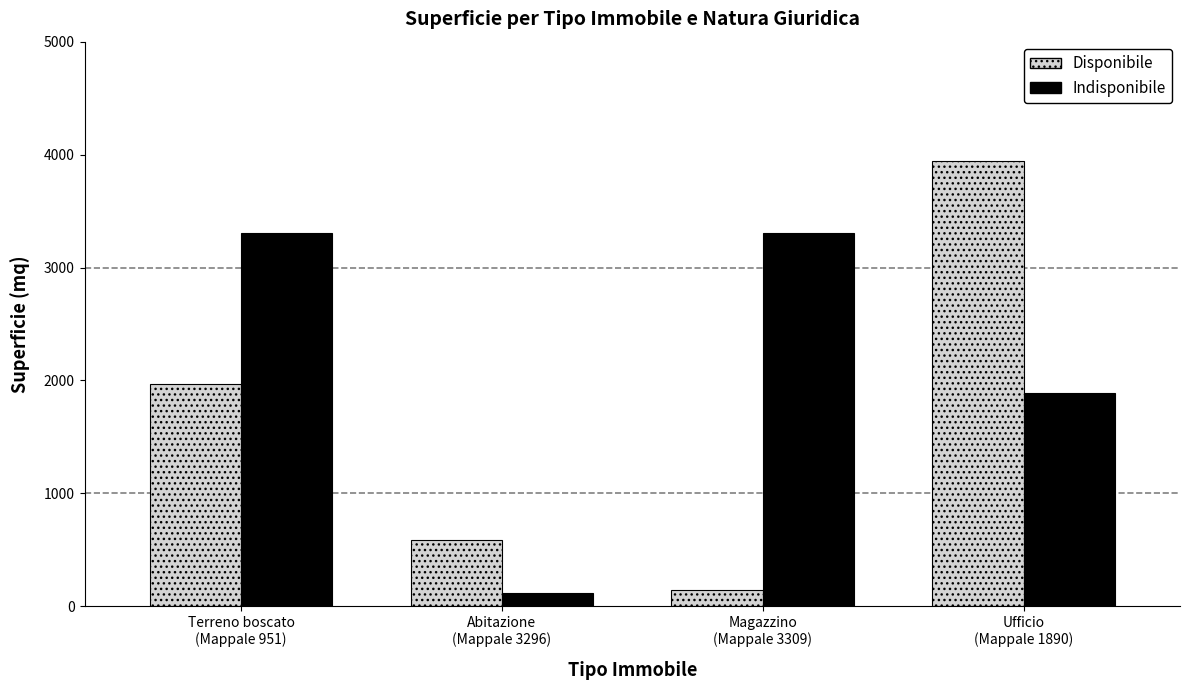

What is the difference between the Disponibile values at Terreno boscato
(Mappale 951) and Magazzino
(Mappale 3309)?

1830